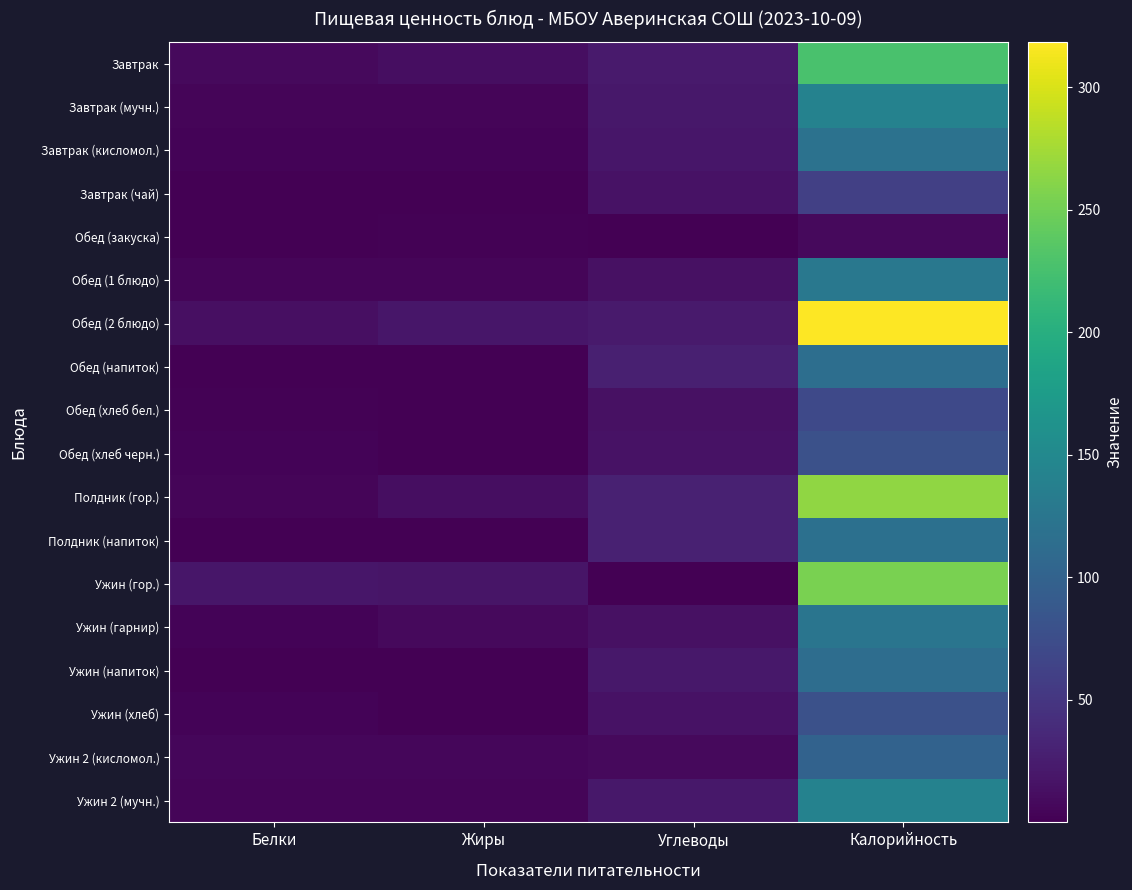

Which has a higher value, Калорийность or Белки?

Калорийность